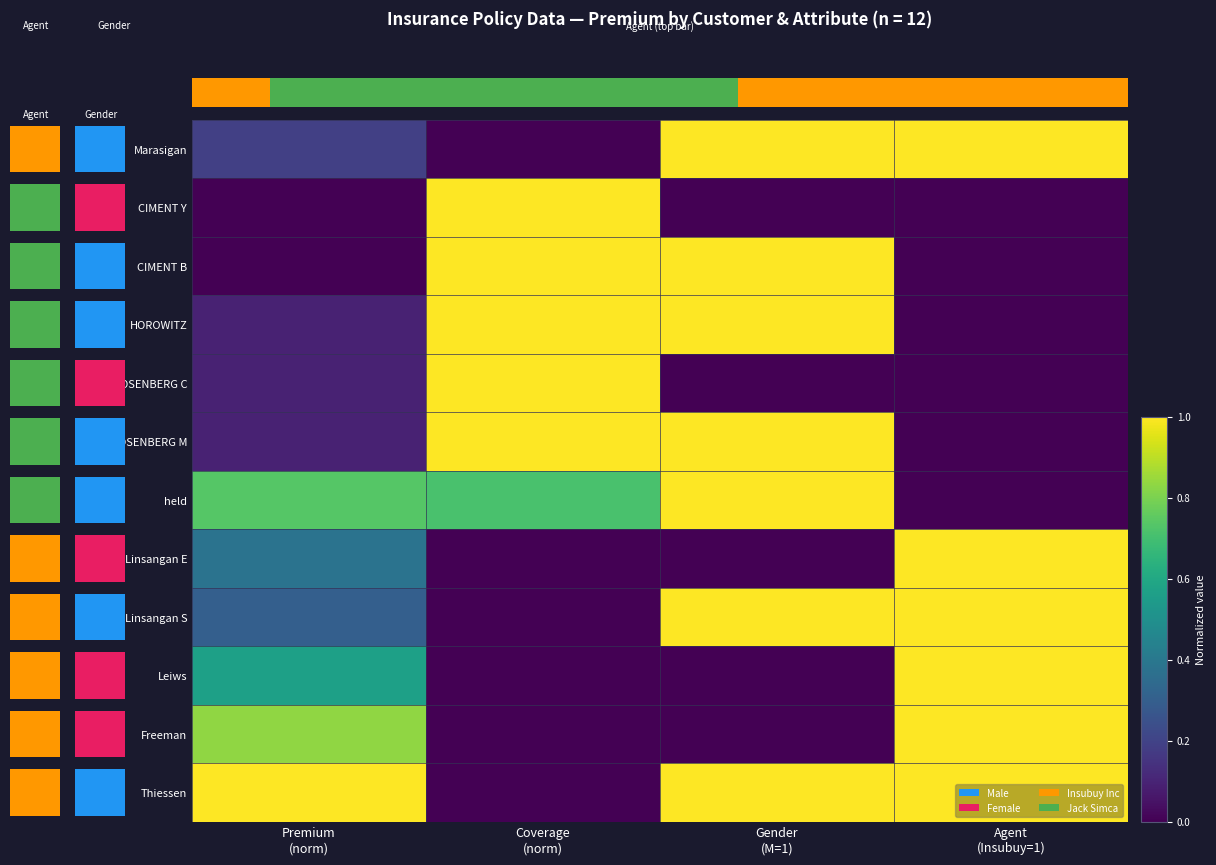

Reading left to right, transcribe all the data shown in this chart.

Marasigan: Premium
(norm)=0.2	Coverage
(norm)=0.0	Gender
(M=1)=1.0	Agent
(Insubuy=1)=1.0
CIMENT Y: Premium
(norm)=0.0	Coverage
(norm)=1.0	Gender
(M=1)=0.0	Agent
(Insubuy=1)=0.0
CIMENT B: Premium
(norm)=0.0	Coverage
(norm)=1.0	Gender
(M=1)=1.0	Agent
(Insubuy=1)=0.0
HOROWITZ: Premium
(norm)=0.1	Coverage
(norm)=1.0	Gender
(M=1)=1.0	Agent
(Insubuy=1)=0.0
ROSENBERG C: Premium
(norm)=0.1	Coverage
(norm)=1.0	Gender
(M=1)=0.0	Agent
(Insubuy=1)=0.0
ROSENBERG M: Premium
(norm)=0.1	Coverage
(norm)=1.0	Gender
(M=1)=1.0	Agent
(Insubuy=1)=0.0
held: Premium
(norm)=0.7	Coverage
(norm)=0.7	Gender
(M=1)=1.0	Agent
(Insubuy=1)=0.0
Linsangan E: Premium
(norm)=0.4	Coverage
(norm)=0.0	Gender
(M=1)=0.0	Agent
(Insubuy=1)=1.0
Linsangan S: Premium
(norm)=0.3	Coverage
(norm)=0.0	Gender
(M=1)=1.0	Agent
(Insubuy=1)=1.0
Leiws: Premium
(norm)=0.6	Coverage
(norm)=0.0	Gender
(M=1)=0.0	Agent
(Insubuy=1)=1.0
Freeman: Premium
(norm)=0.8	Coverage
(norm)=0.0	Gender
(M=1)=0.0	Agent
(Insubuy=1)=1.0
Thiessen: Premium
(norm)=1.0	Coverage
(norm)=0.0	Gender
(M=1)=1.0	Agent
(Insubuy=1)=1.0